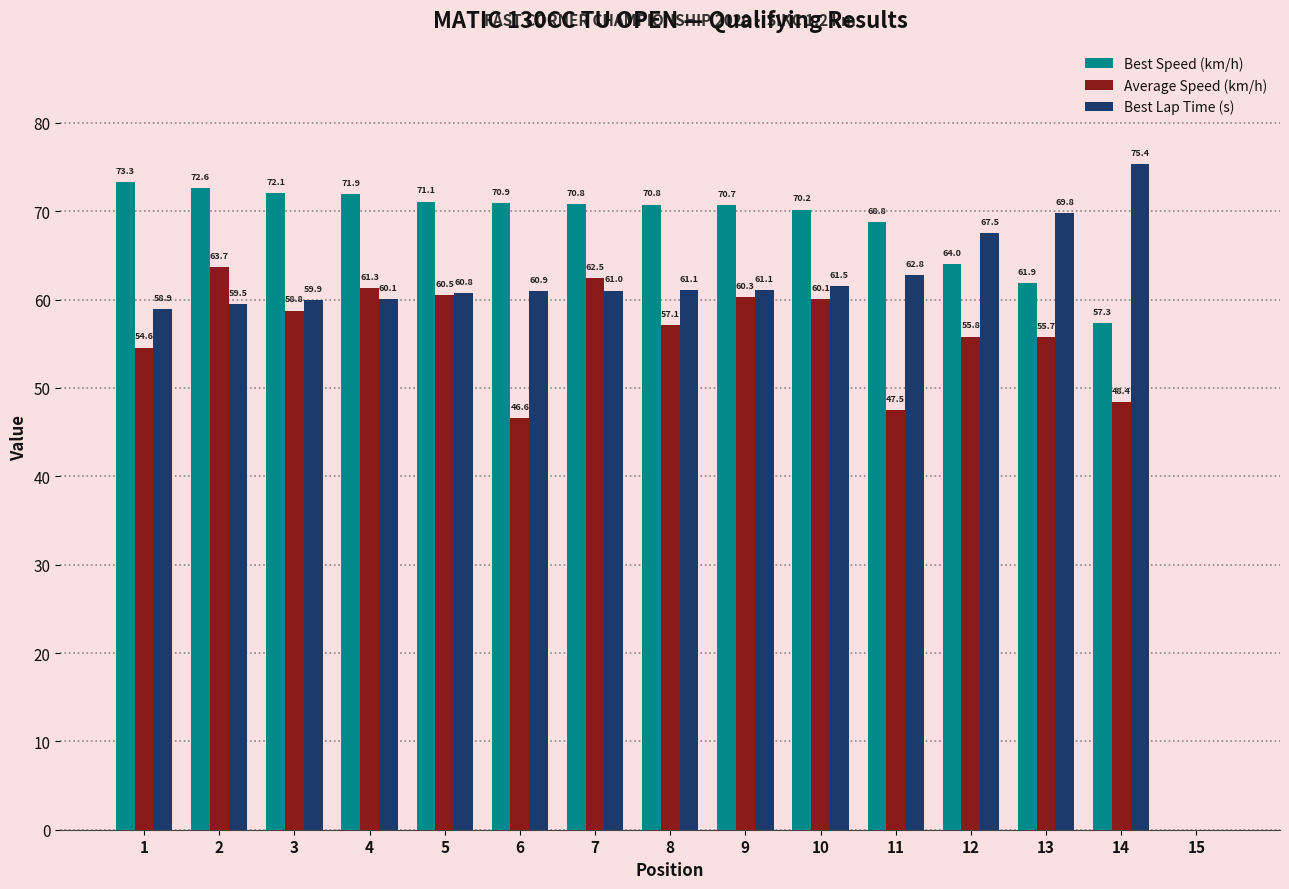

Is the value of Best Speed (km/h) at 2 greater than the value of Best Lap Time (s) at 10?

Yes